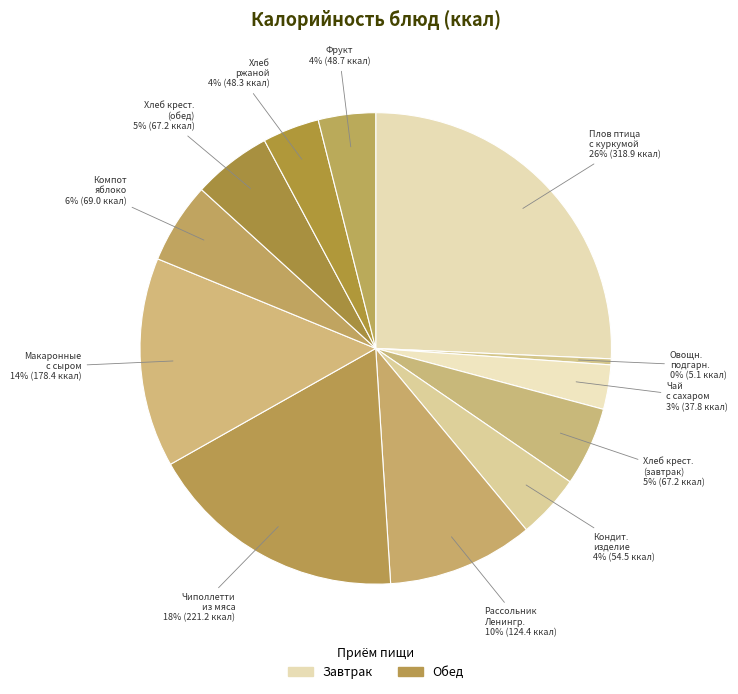

What is the largest slice in the pie chart?

Плов птица с куркумой